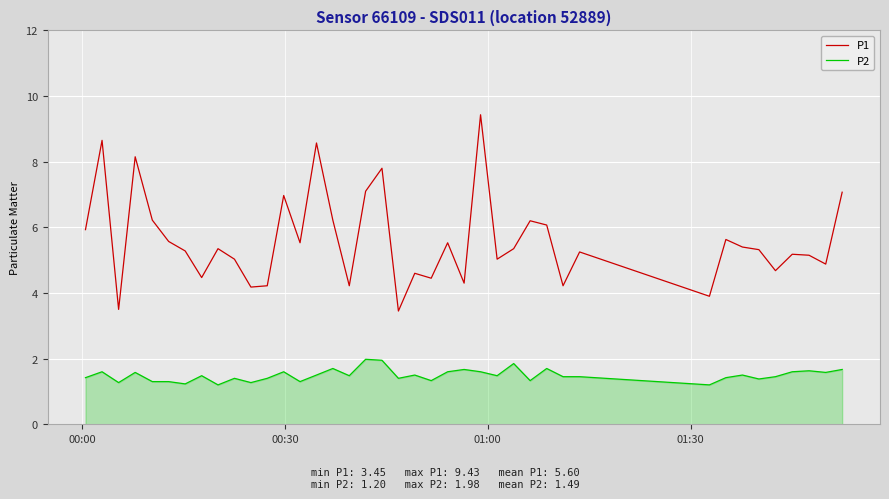

Which series has the largest total across all categories?

P1